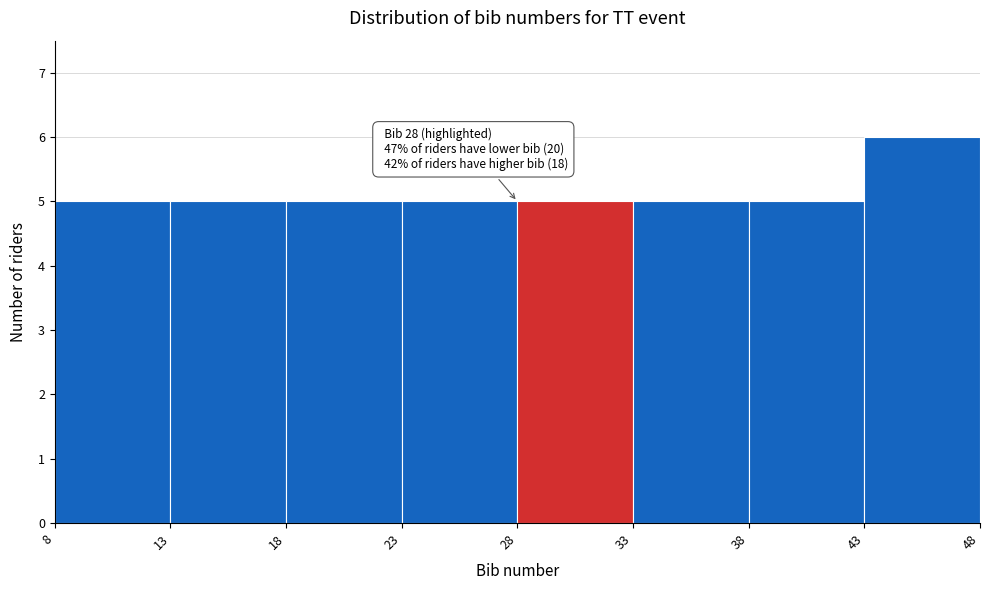

Over which range of the x-axis is the bar tallest?

43 to 48